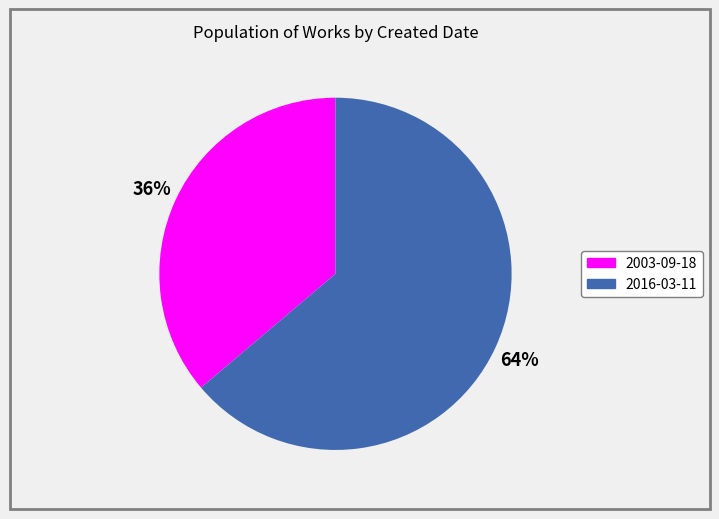

To the nearest percent, what is the difference between the 2003-09-18 and 2016-03-11 slice percentages?

28%